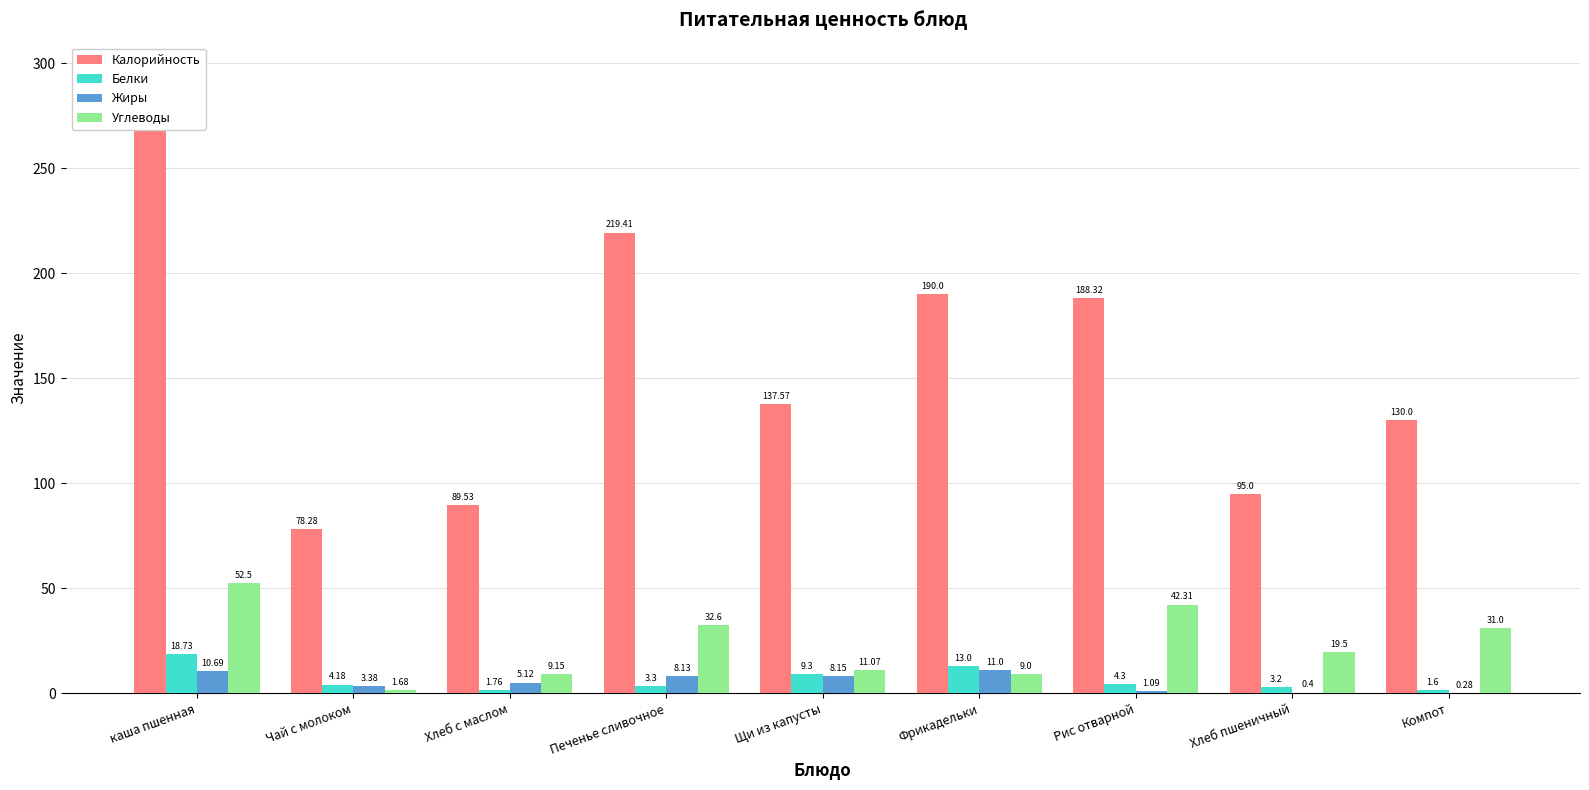

At Щи из капусты, list the series in order from smallest to largest.

Жиры, Белки, Углеводы, Калорийность